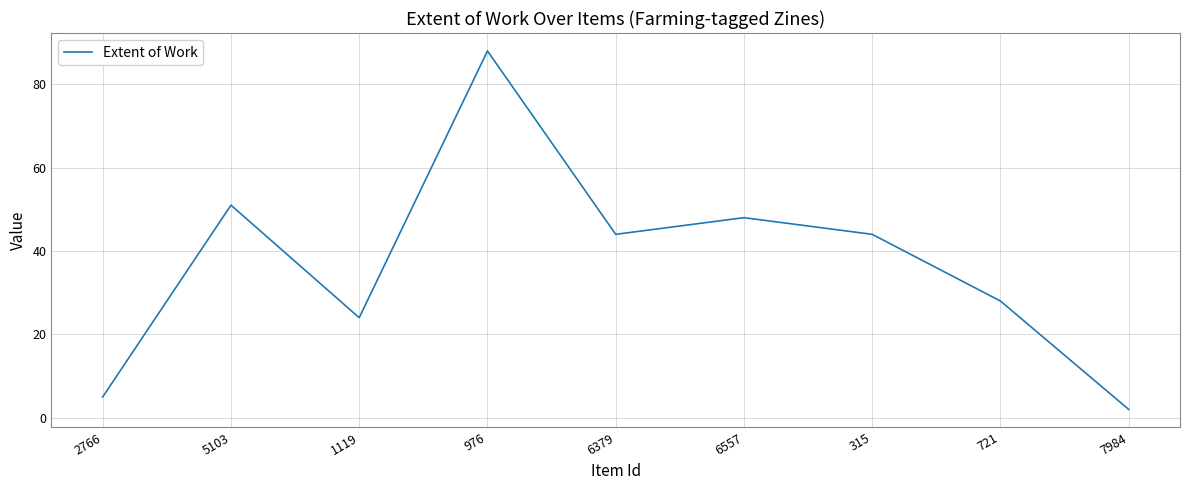

What position from the left is 721?

8